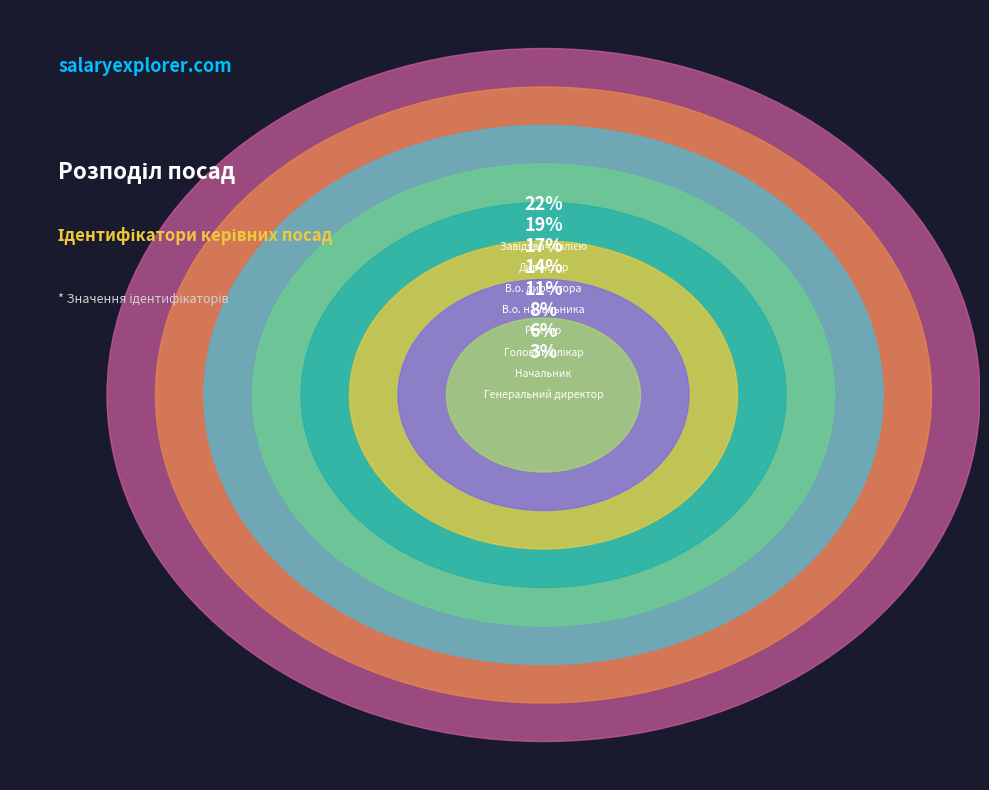

Which slice is the largest?

Завідувач філією